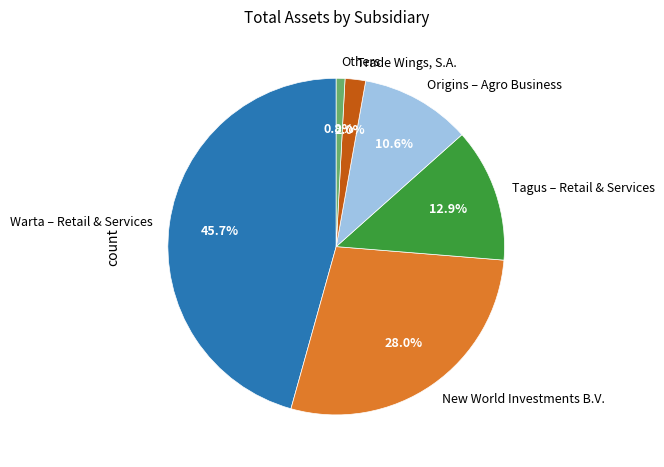

Do New World Investments B.V. and Others together represent more than half of the pie?

No